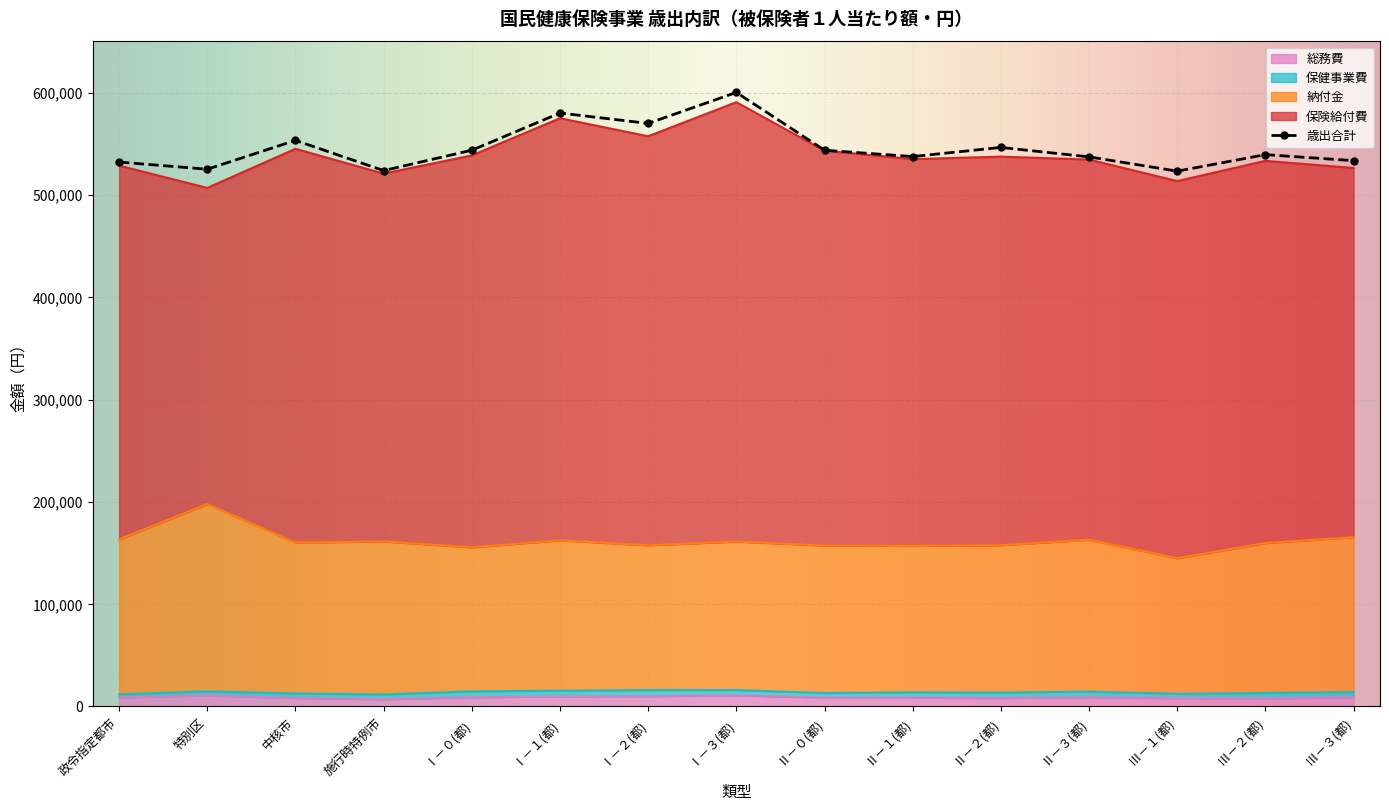

True or false: 納付金 and 総務費 intersect in this chart.

False